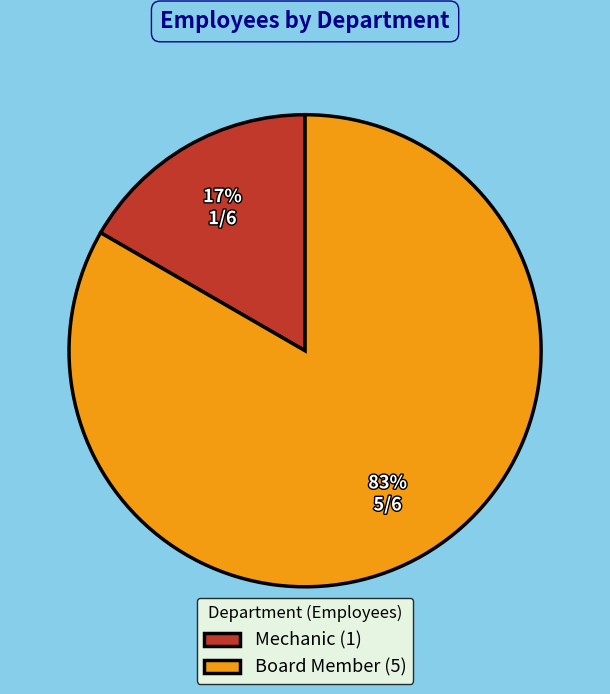

Rank the categories by value from lowest to highest.

Mechanic, Board Member